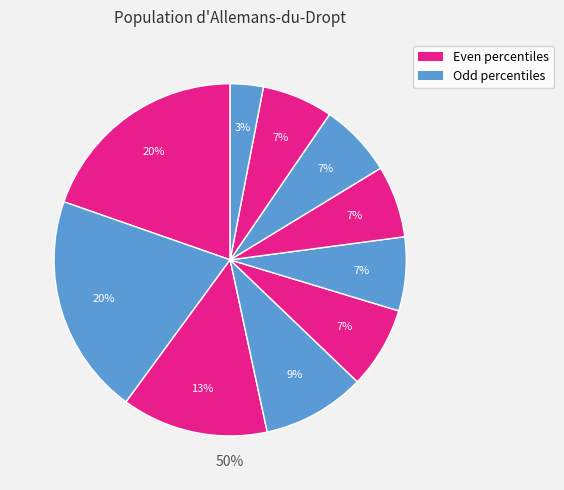

What percentage do pct85 and pct65 together represent?

13.1%